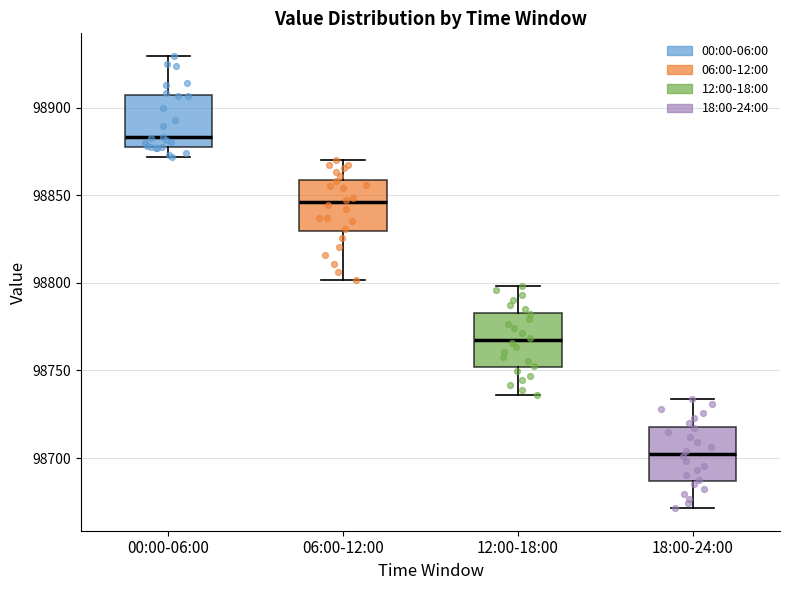

Which box's median line is the highest?

00:00-06:00